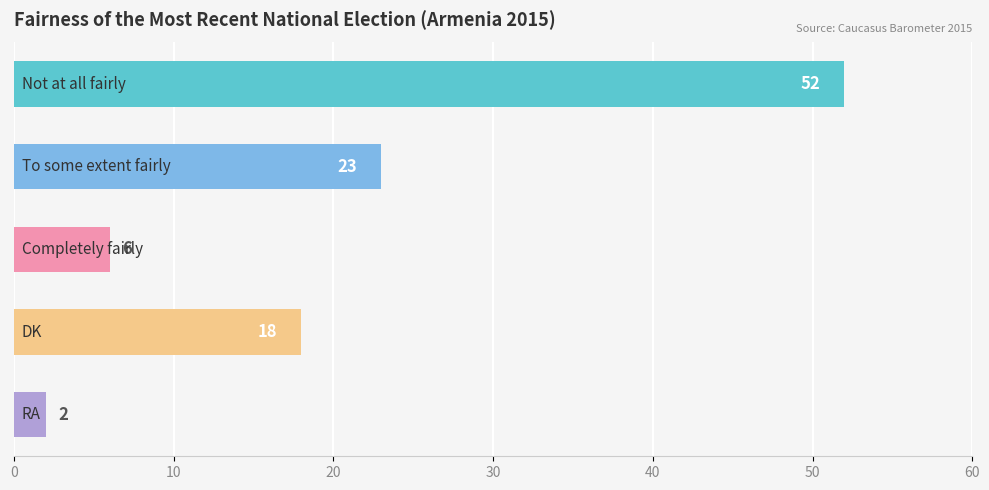

Reading bottom to top, extract all data points from this chart.

2	18	6	23	52